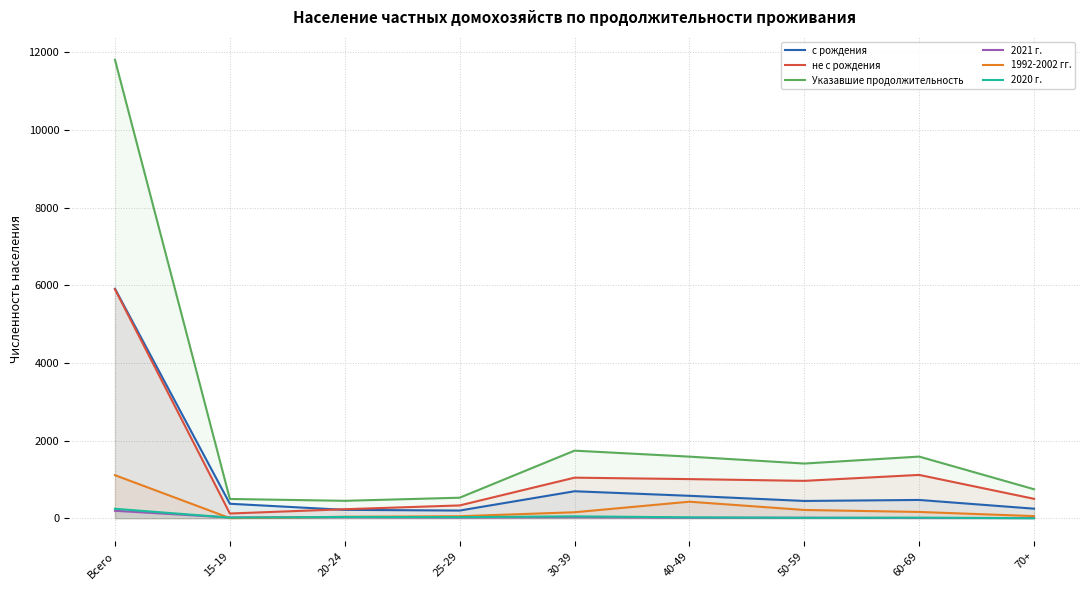

Which series has the largest total across all categories?

Указавшие продолжительность